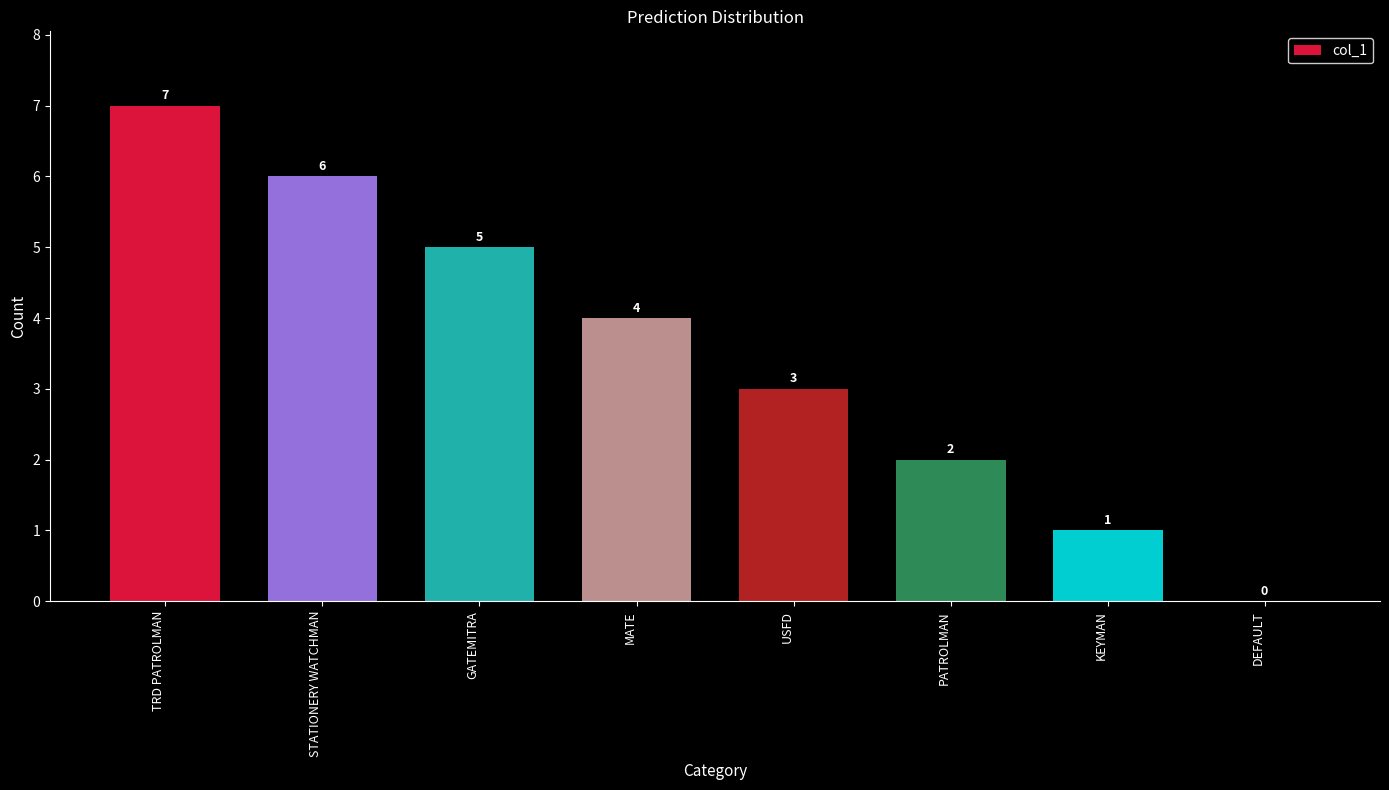

The chart shows a value of 12 at TRD PATROLMAN. True or false?

False